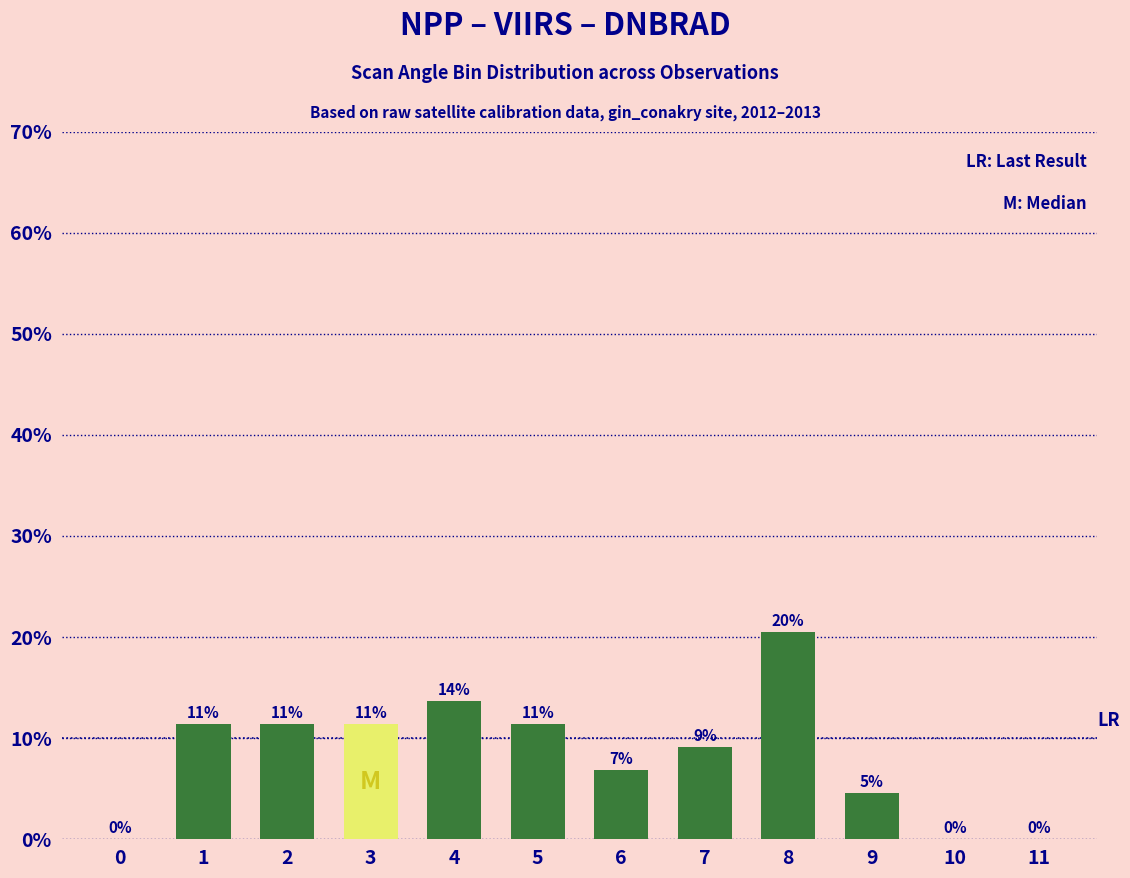

What is the difference between the maximum and minimum values?

20.5